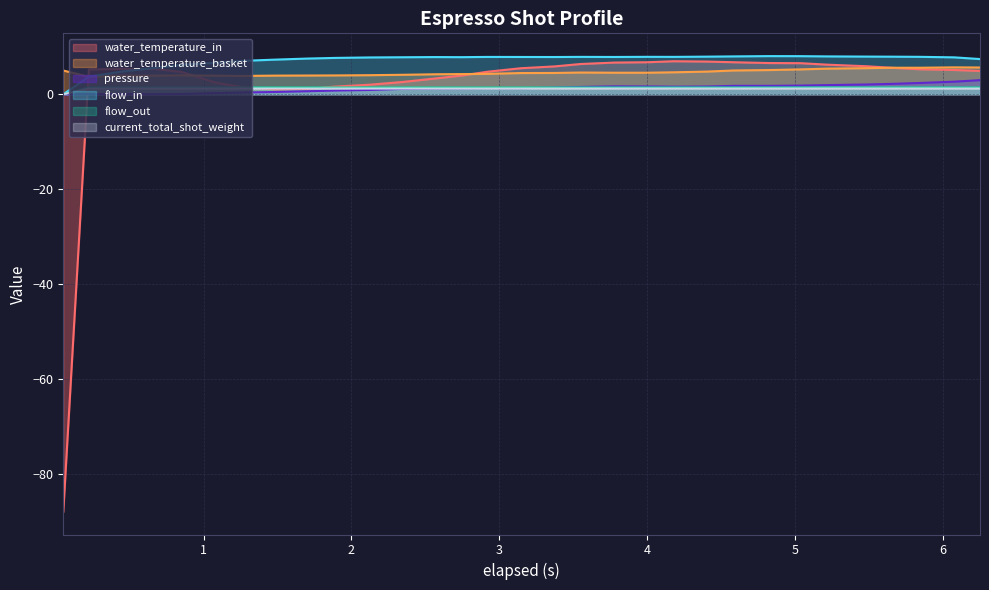

In flow_in, how many points are lower than both neighbors (excluding endpoints)?

4